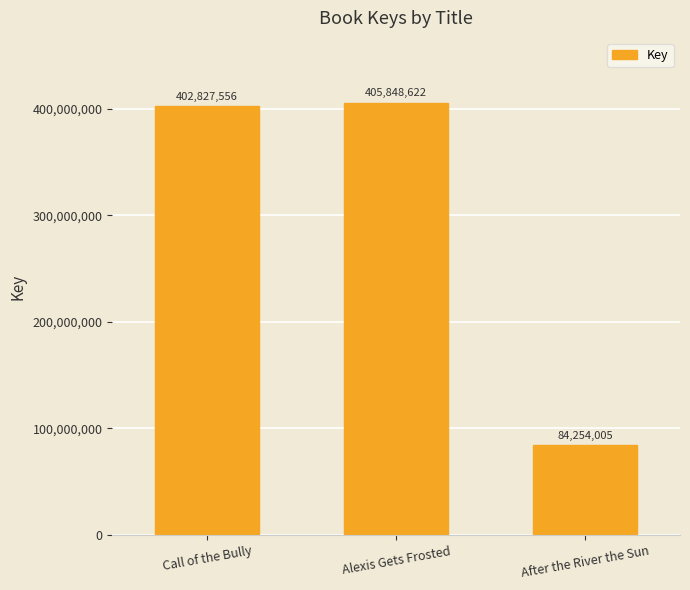

The chart shows a value of 405848622 at Alexis Gets Frosted. True or false?

True